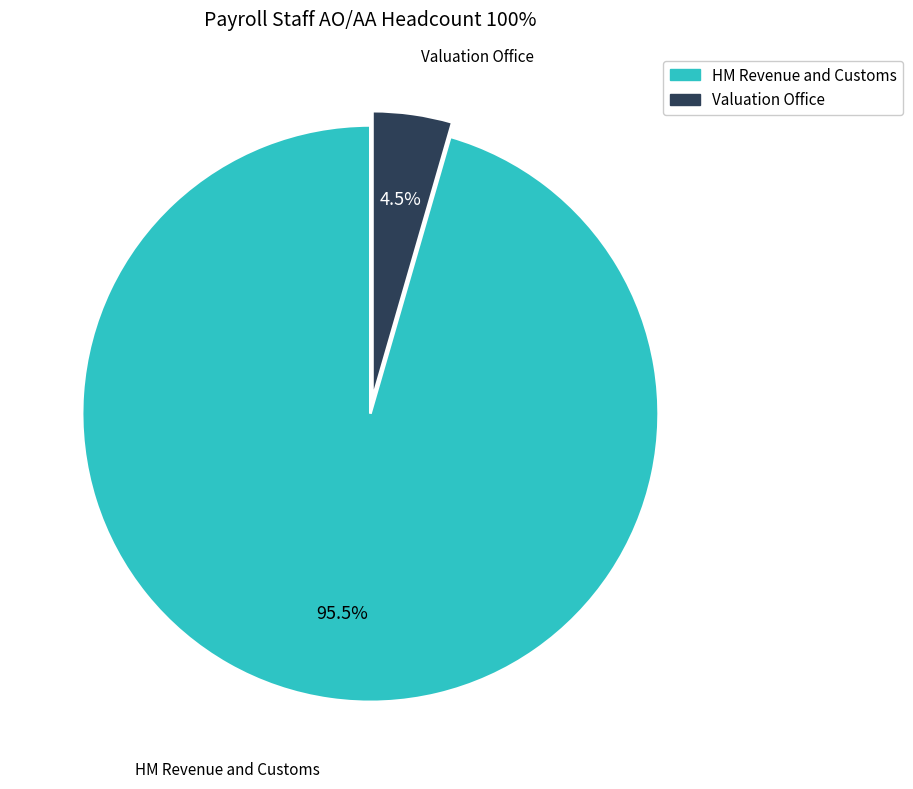

Combined, what portion of the pie is HM Revenue and Customs and Valuation Office?

100.0%